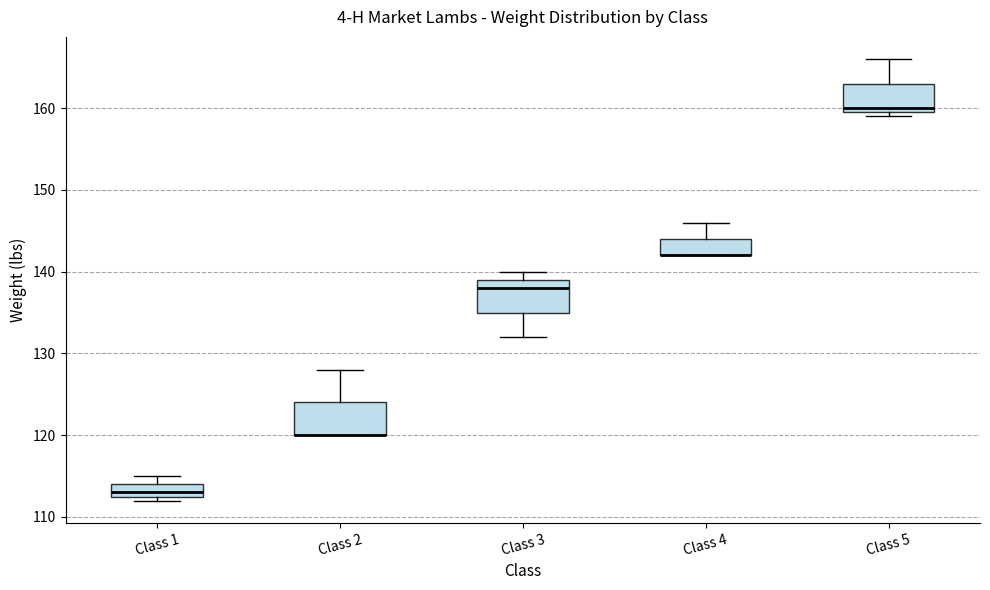

Where does the upper whisker of the box for Class 5 end on the y-axis? The values are not printed on the chart, so give them approximately, as read against the axis.

166